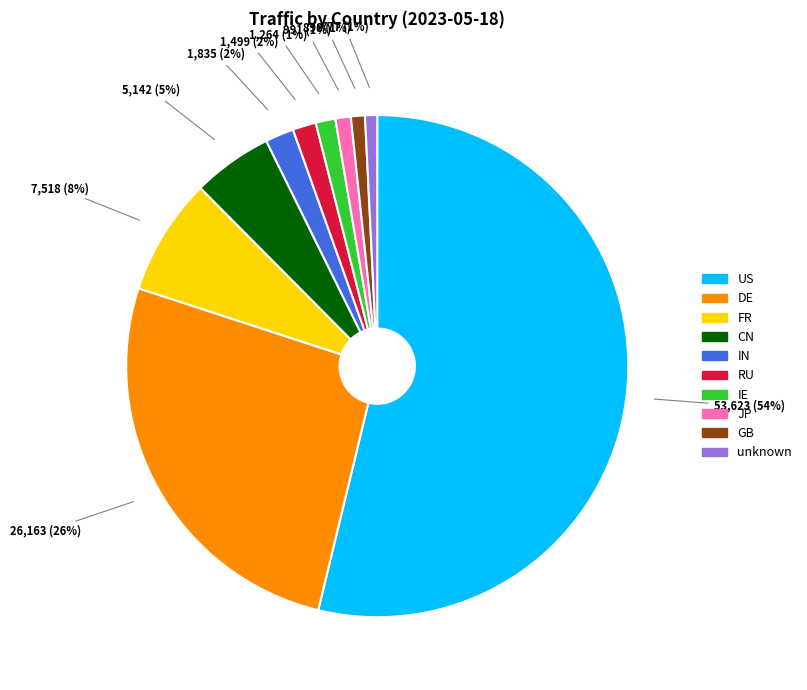

Is it true that FR is 1% of the pie?

False